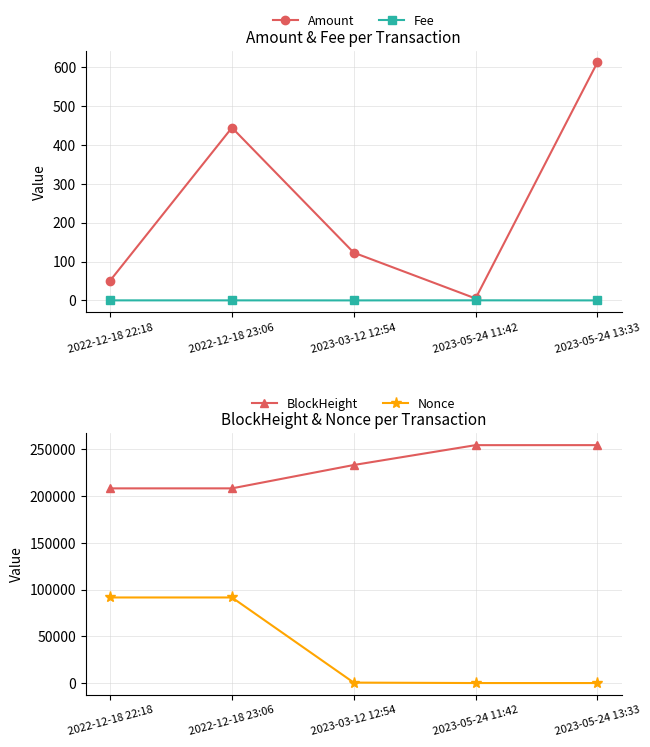

What are all the series names shown in the legend?

Amount, Fee, BlockHeight, Nonce